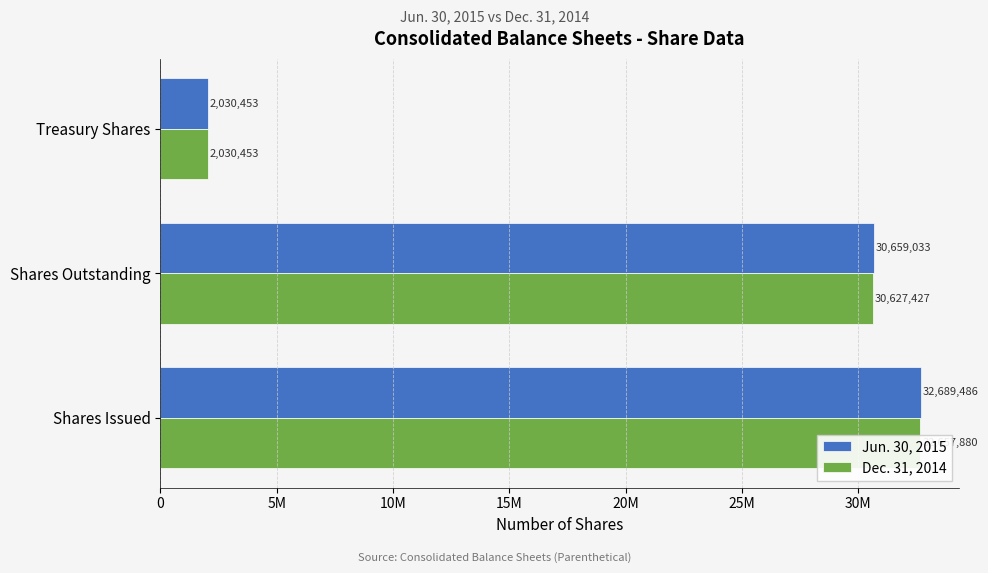

What is the average value of the Dec. 31, 2014 series?

21771920